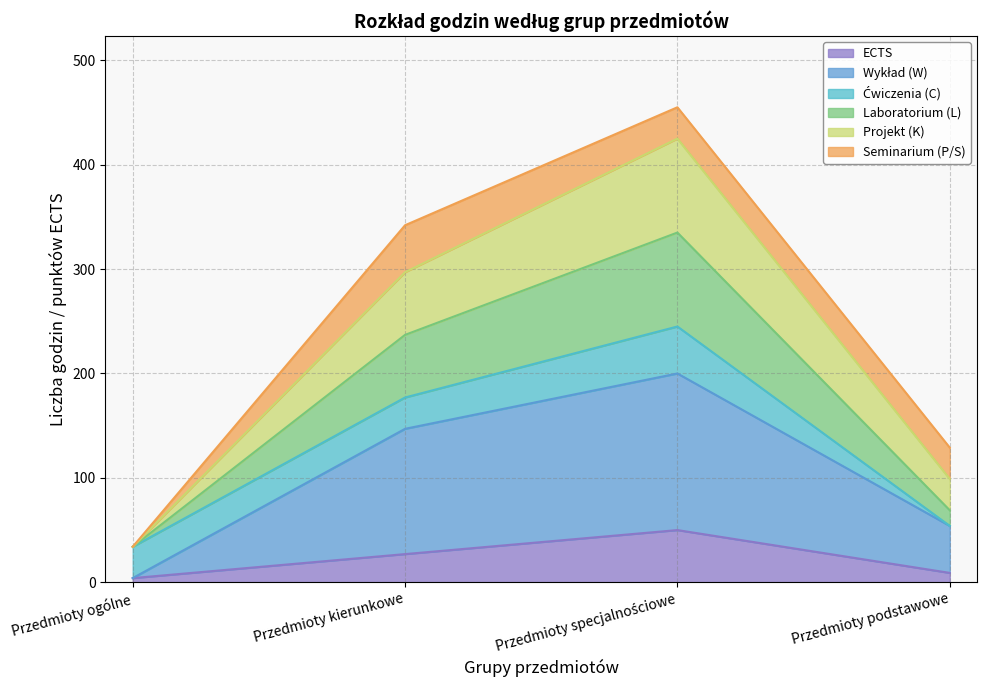

Is the value of Projekt (K) at Przedmioty ogólne greater than the value of Wykład (W) at Przedmioty ogólne?

Yes